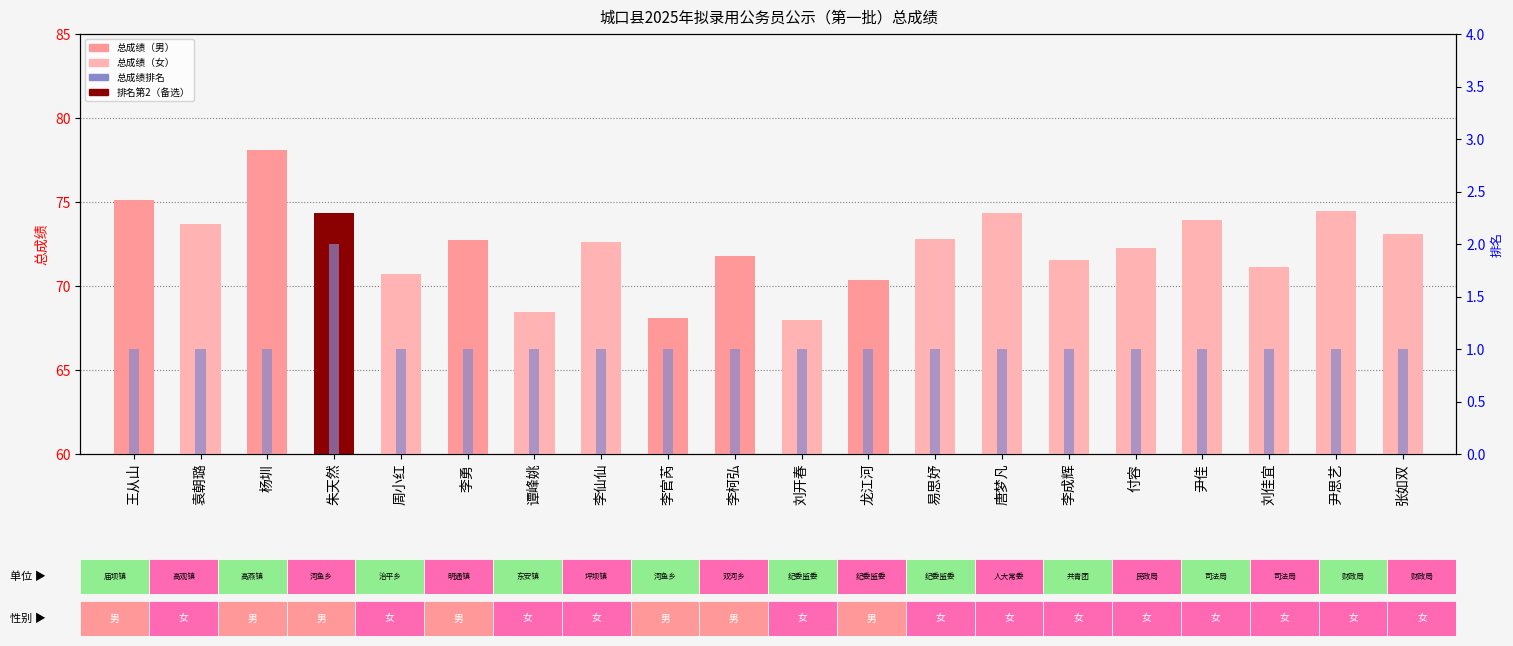

What is the smallest value displayed?

1.0